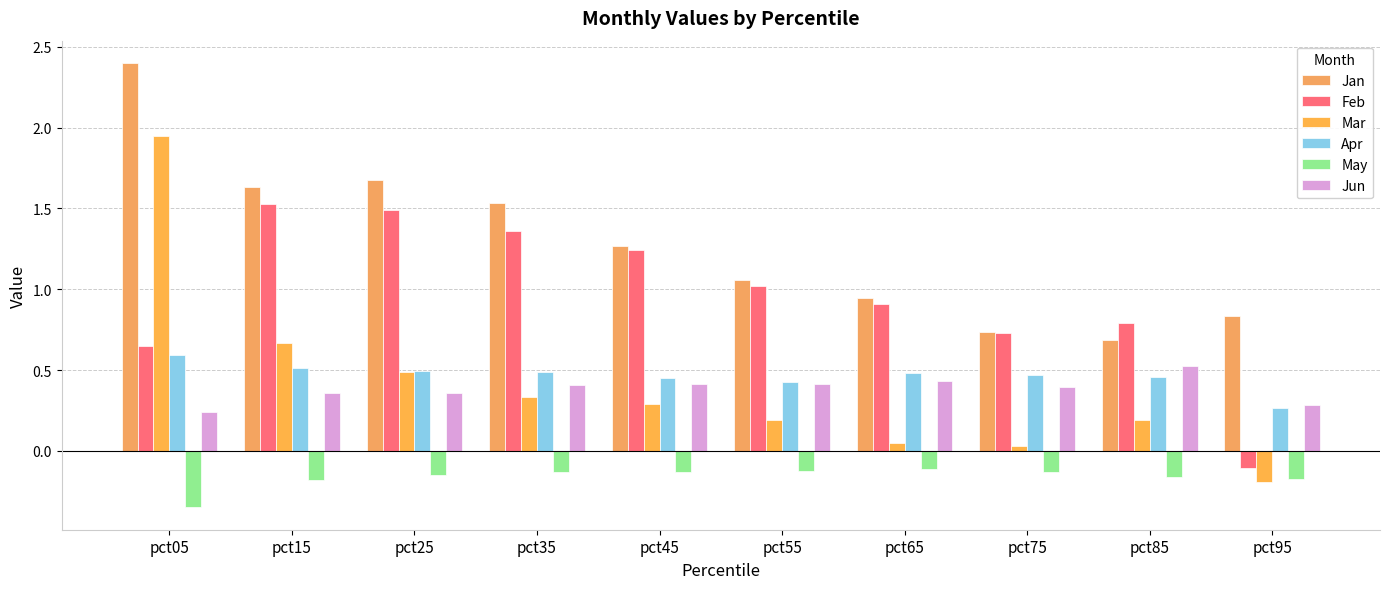

At which label is Jun closest to 0?

pct05